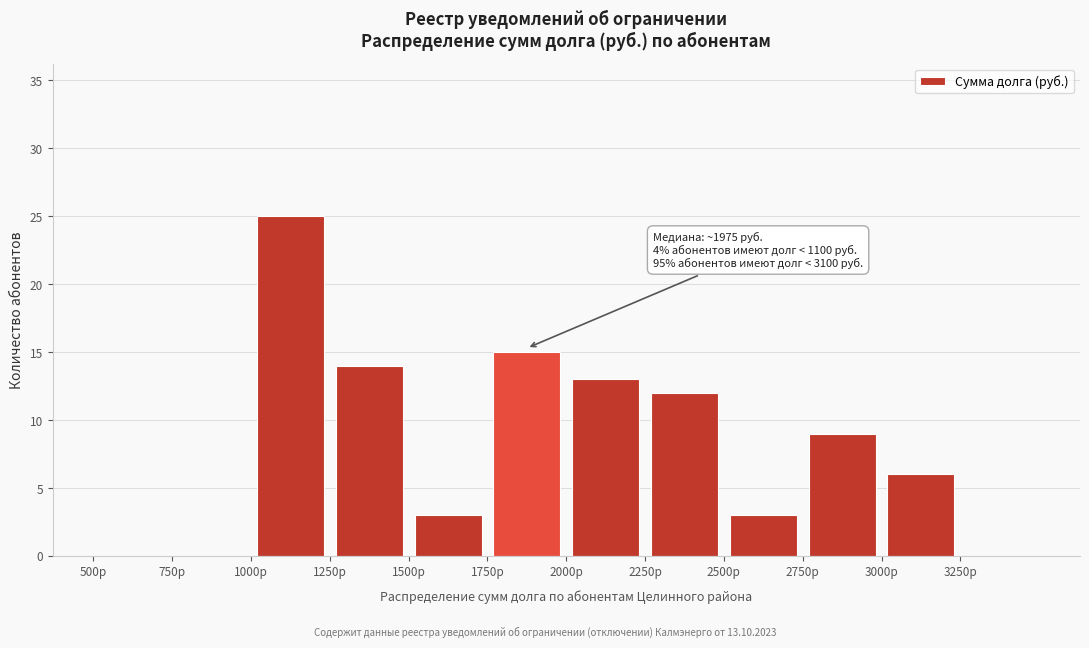

Which range on the x-axis has the tallest bar?

1000 to 1250